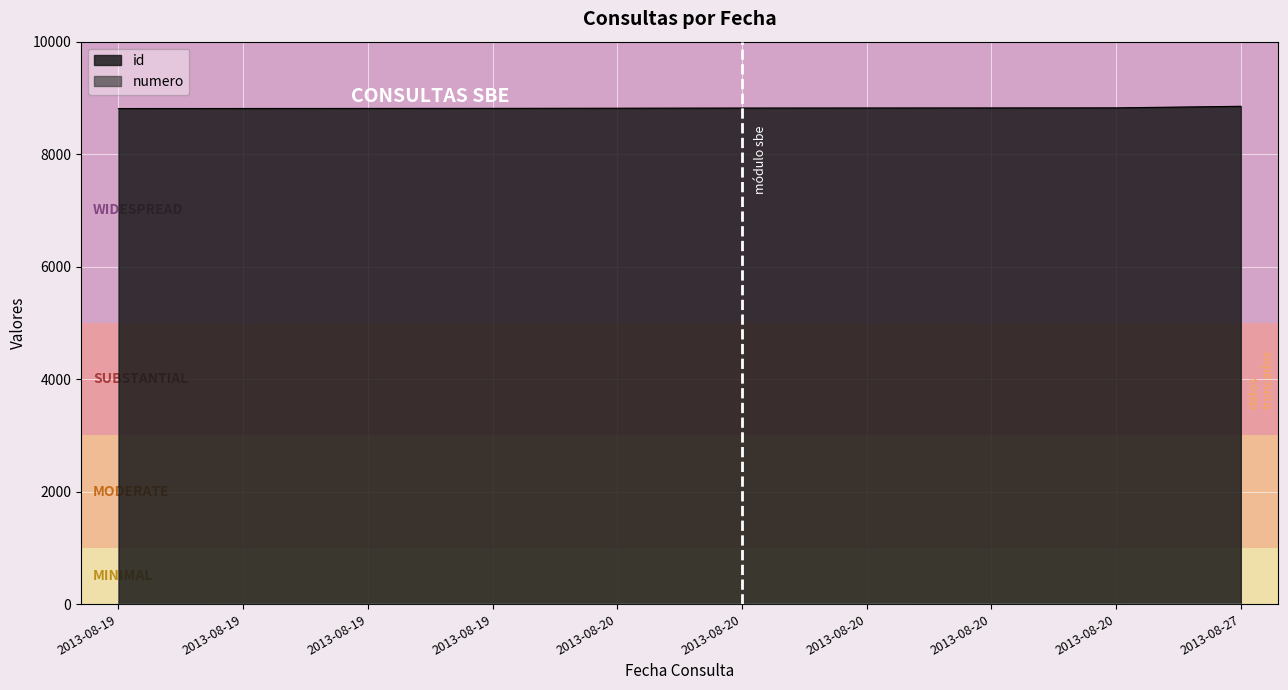

What is the value of the numero point at the 6th from the left?

5